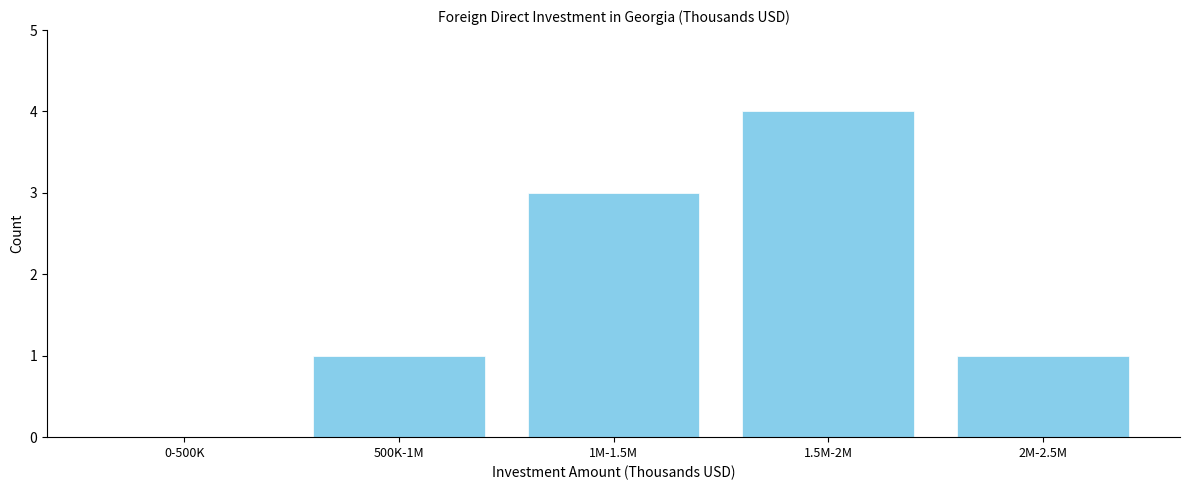

Reading left to right, transcribe all the data shown in this chart.

0-500K=0	500K-1M=1	1M-1.5M=3	1.5M-2M=4	2M-2.5M=1